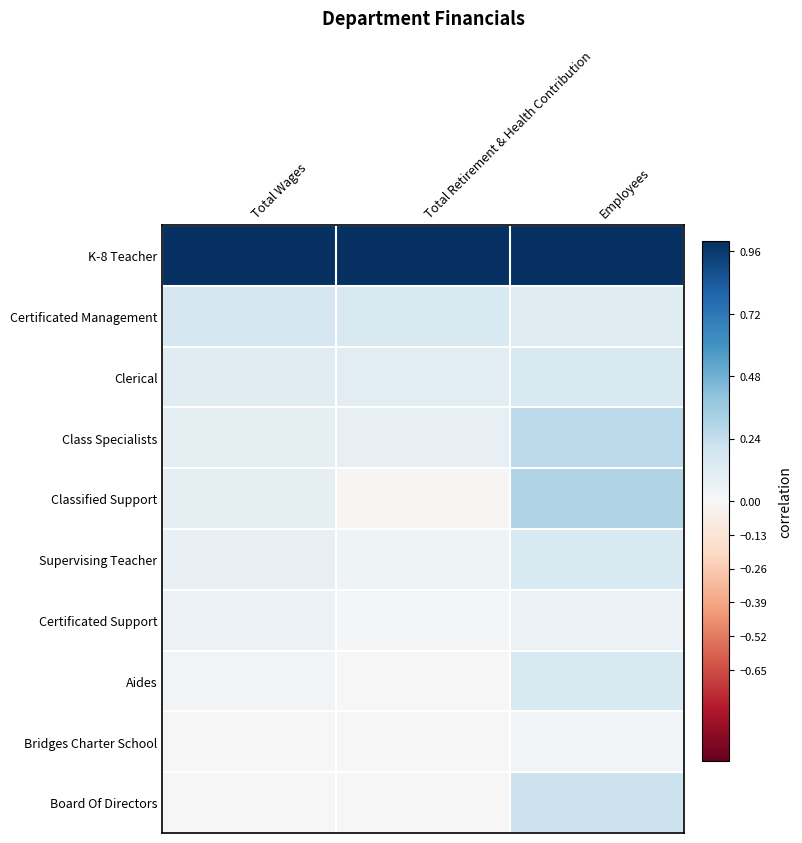

List the series in order of their peak value, highest first.

K-8 Teacher, Classified Support, Class Specialists, Board Of Directors, Certificated Management, Clerical, Supervising Teacher, Aides, Certificated Support, Bridges Charter School